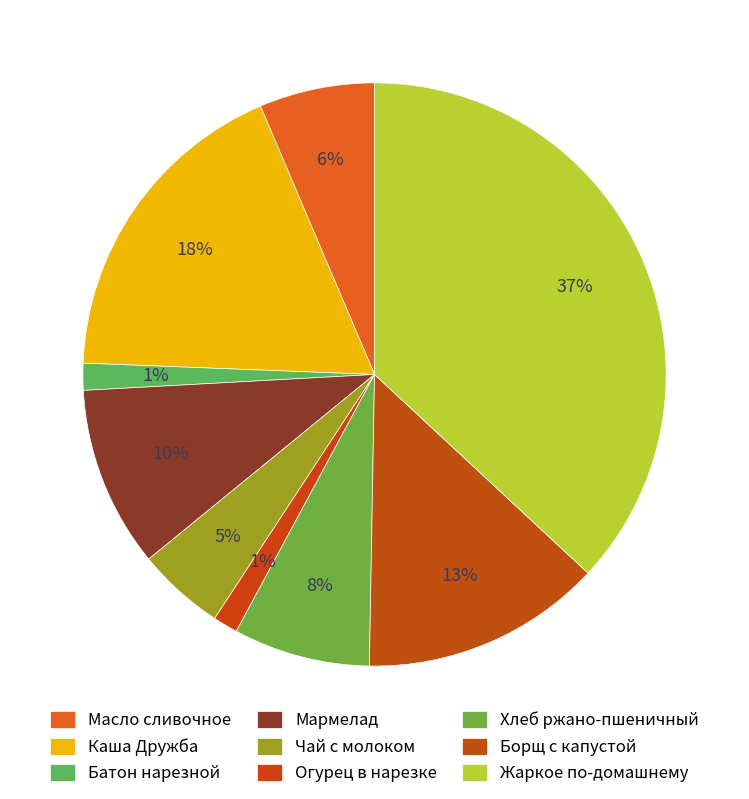

To the nearest percent, what percentage of the pie is Борщ с капустой?

13%